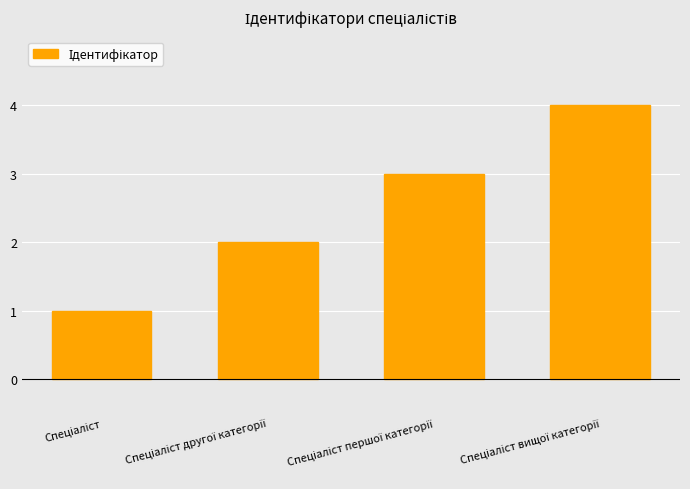

Count the number of categories in the chart.

4